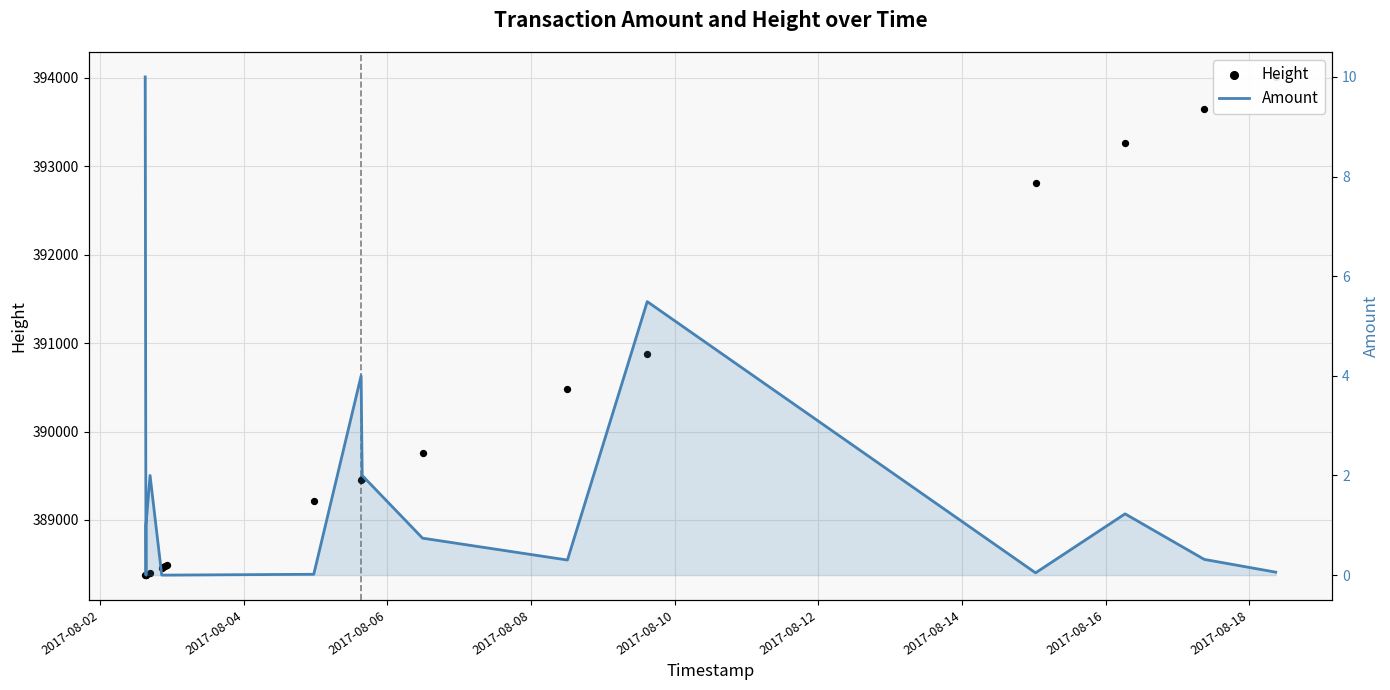

What are all the series names shown in the legend?

Height, Amount